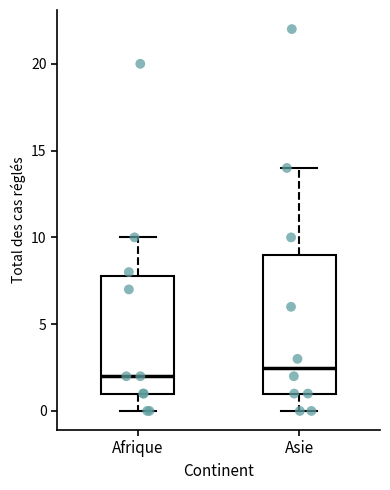

Which box has the highest median line?

Asie